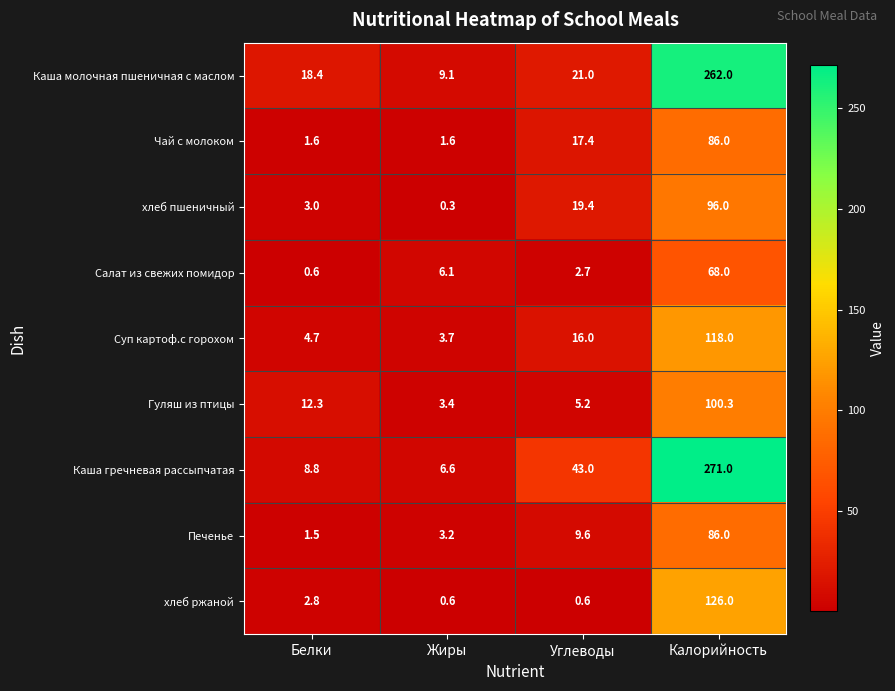

Which series has the widest spread of values?

Каша гречневая рассыпчатая